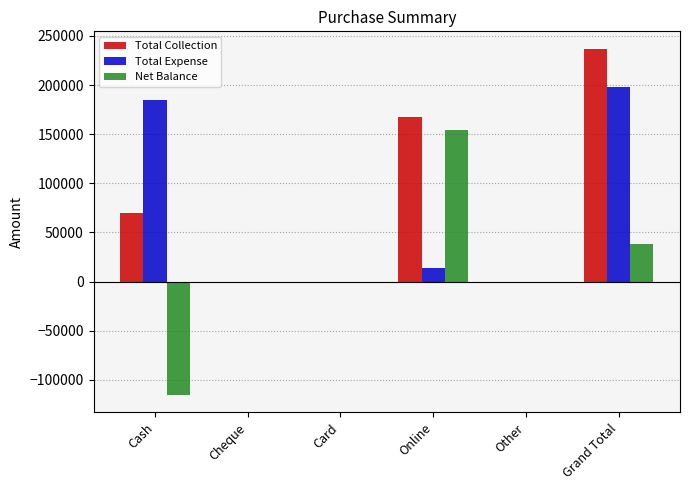

At which category is the sum across all series the highest?

Grand Total